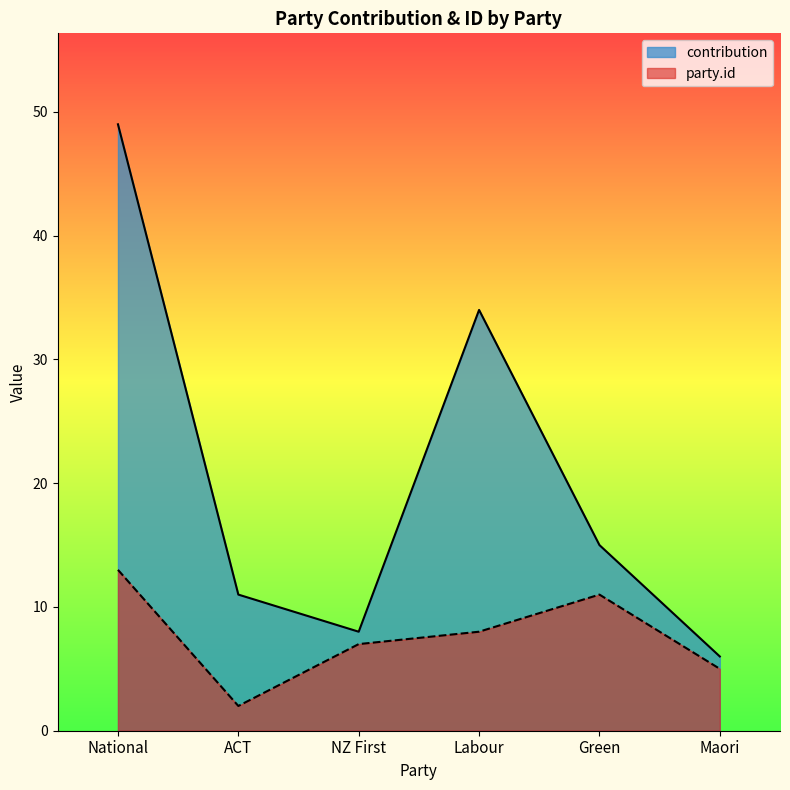

What position from the left is Maori?

6